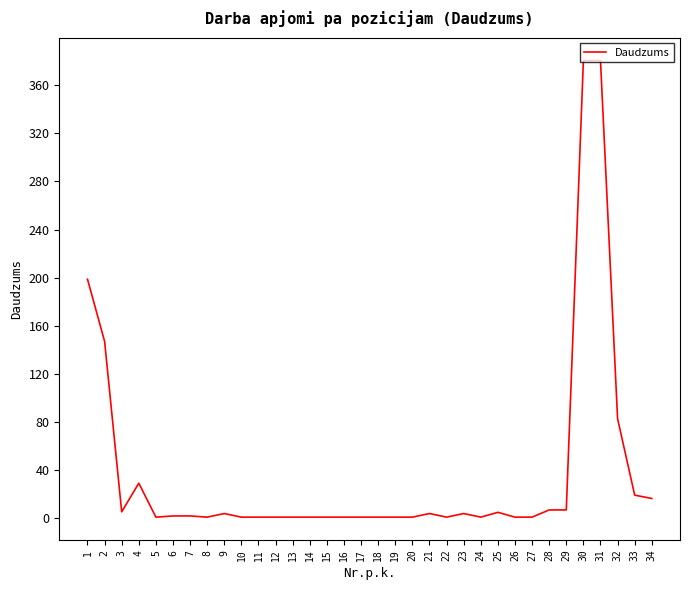

True or false: the data has more than 0 interior local peaks.

True